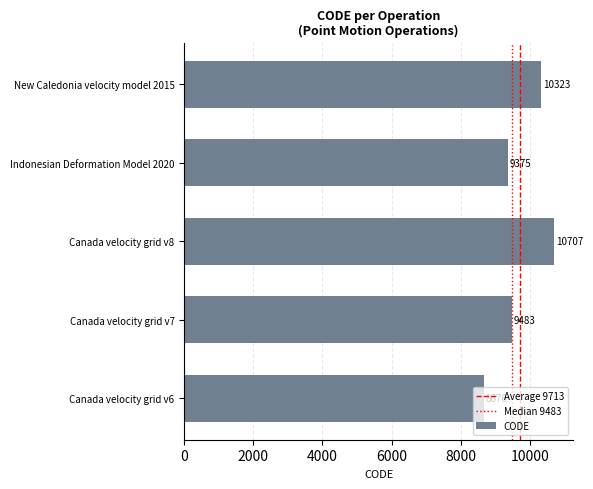

Which label corresponds to the smallest value in the chart?

Canada velocity grid v6